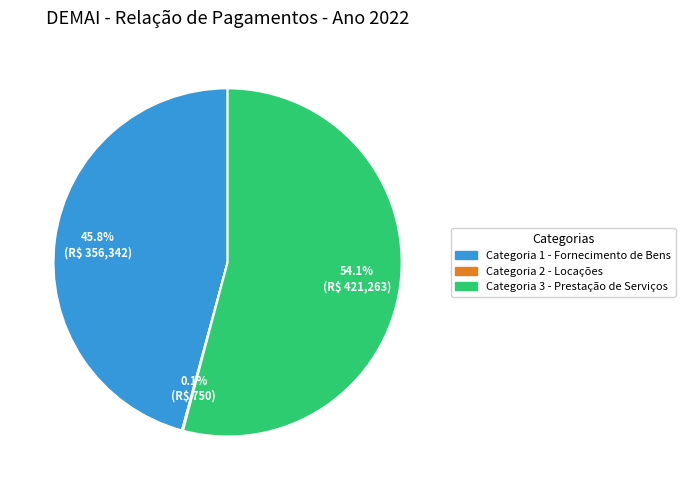

Does any single category account for the majority?

Yes